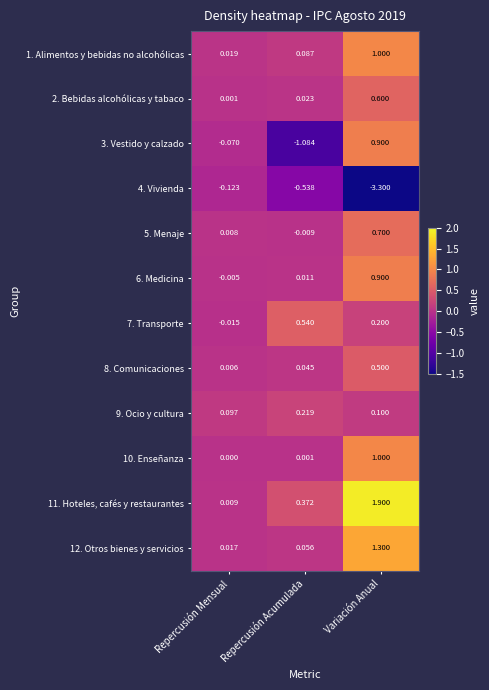

At which category does the chart reach its peak across all series?

Variación Anual